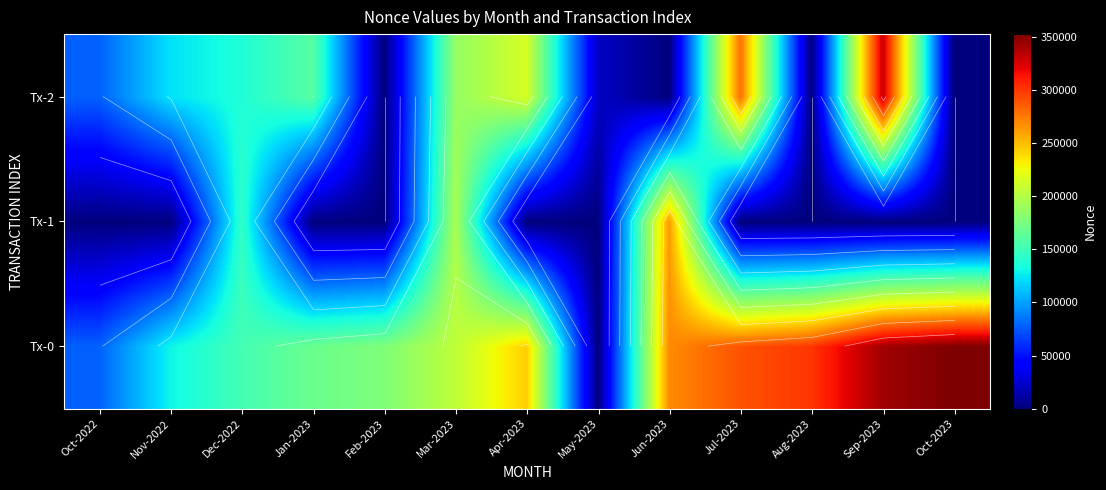

What is the average value of the Tx-1 series?

46434